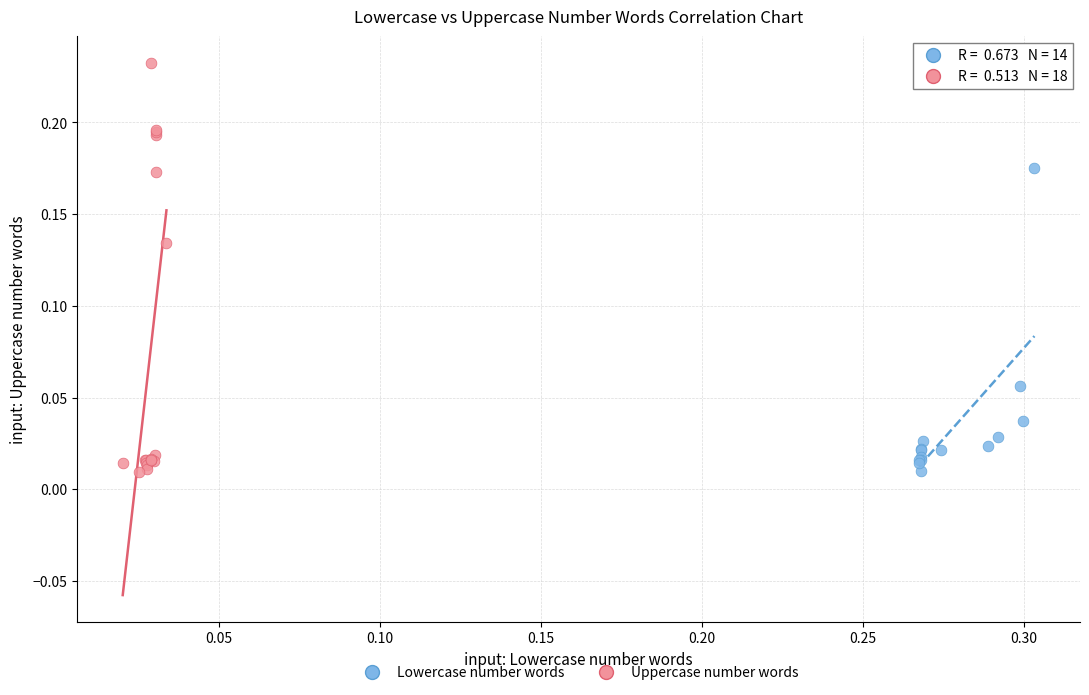

Which series reaches the maximum Y coordinate?

Uppercase number words